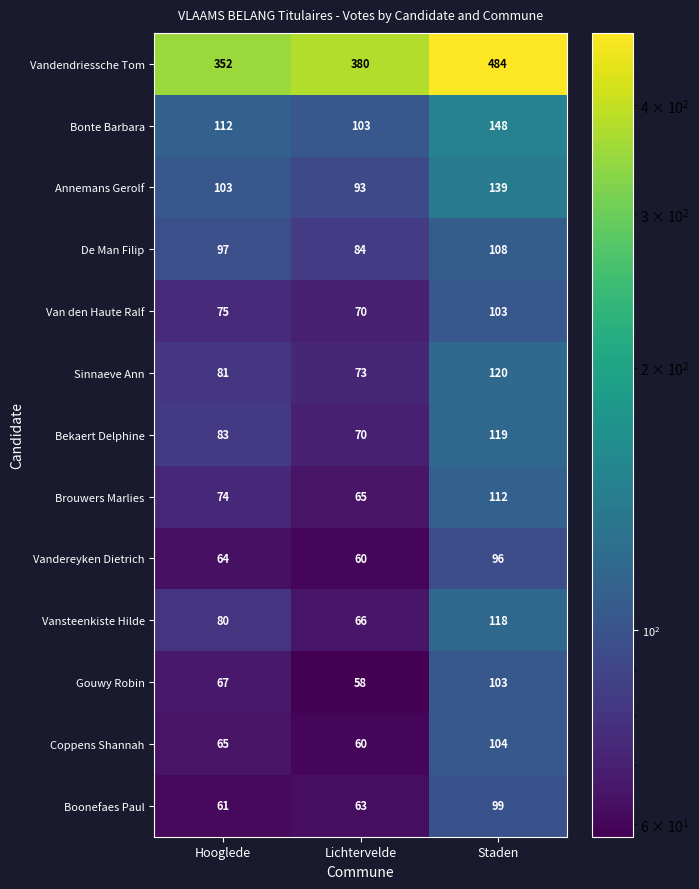

At which label is Vandendriessche Tom closest to 418?

Lichtervelde